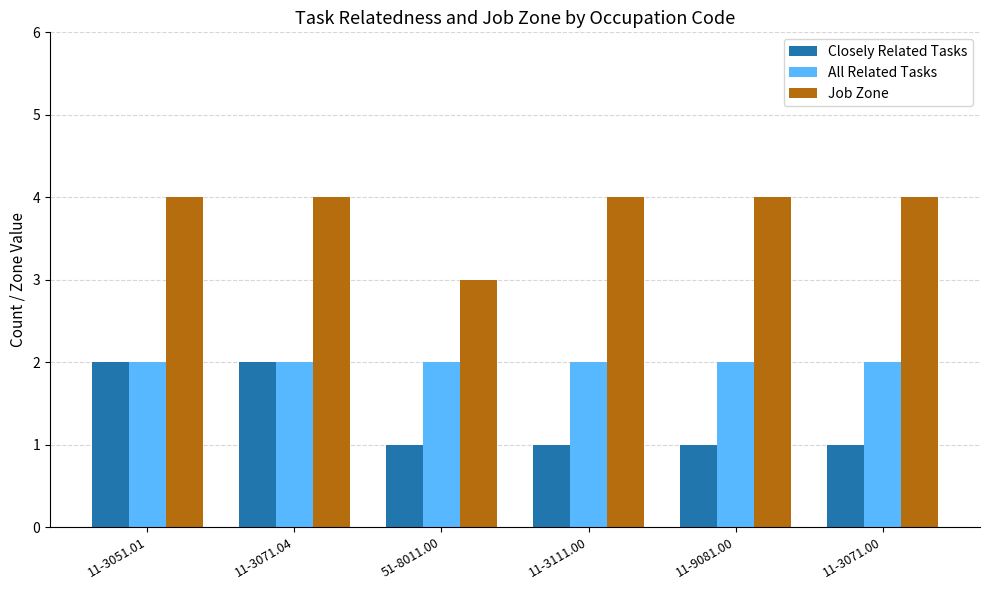

What is the label of the 3rd bar from the left?

51-8011.00